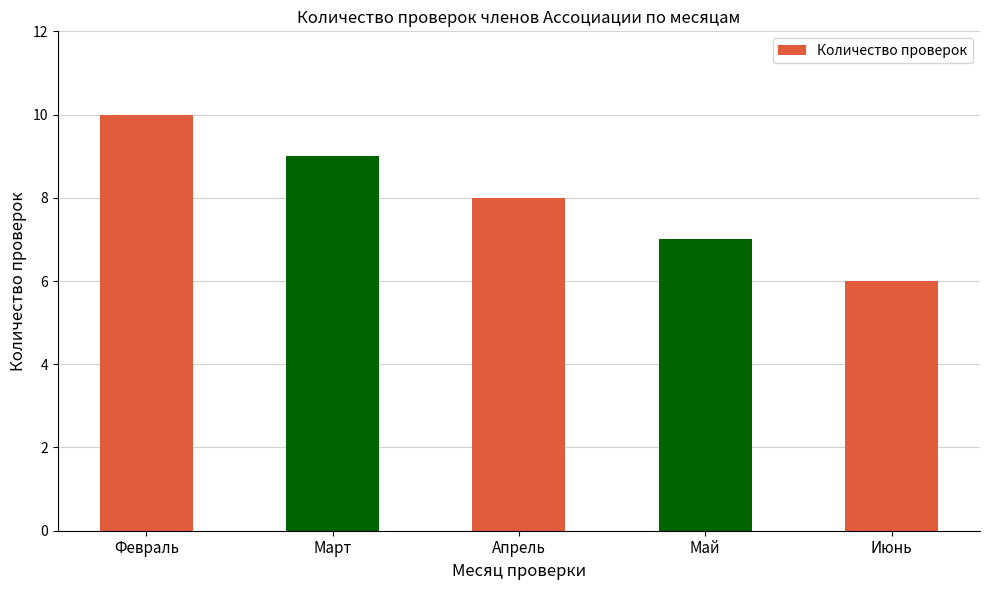

What is the difference between the values at Февраль and Апрель?

2